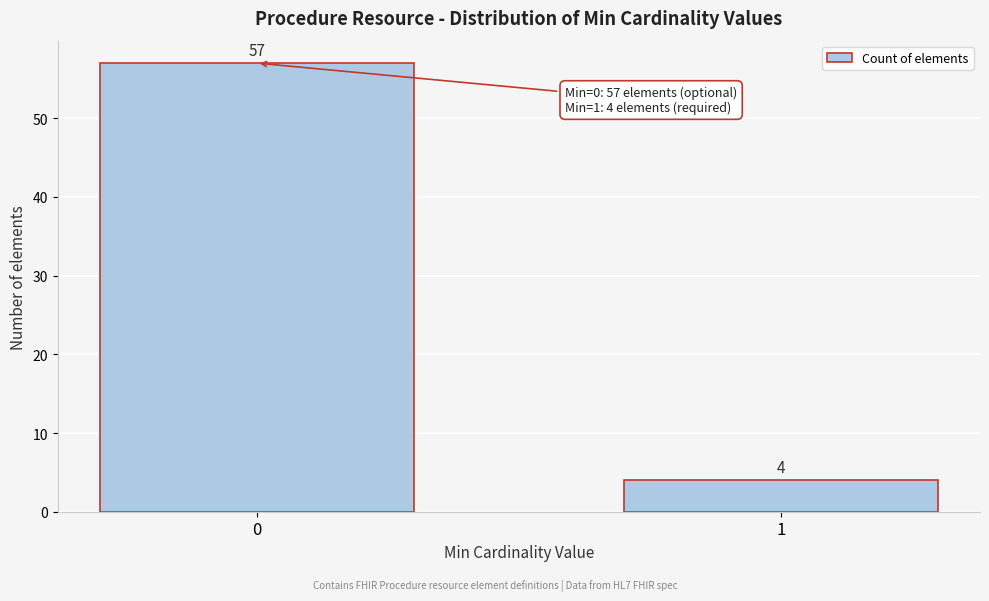

Reading right to left, list all the values displayed in this chart.

4	57